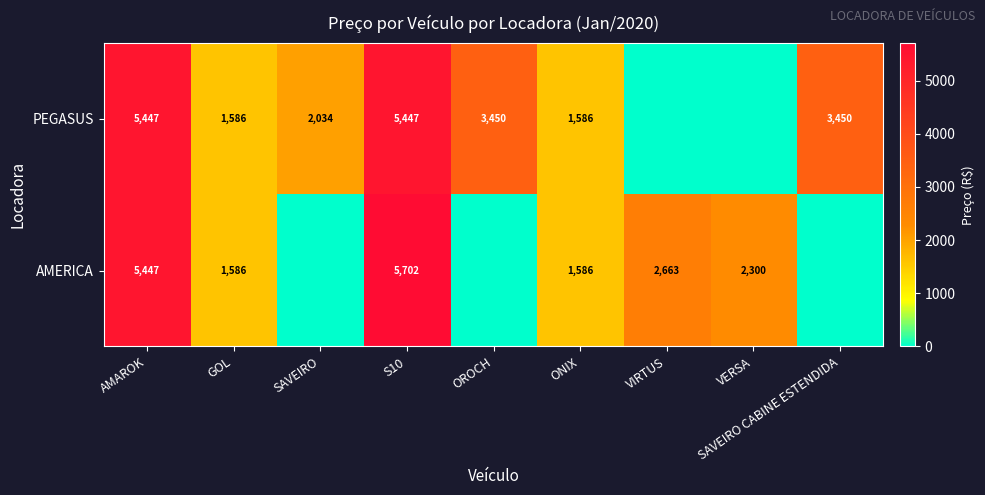

What is the sum of the PEGASUS values at SAVEIRO CABINE ESTENDIDA and OROCH?

6900